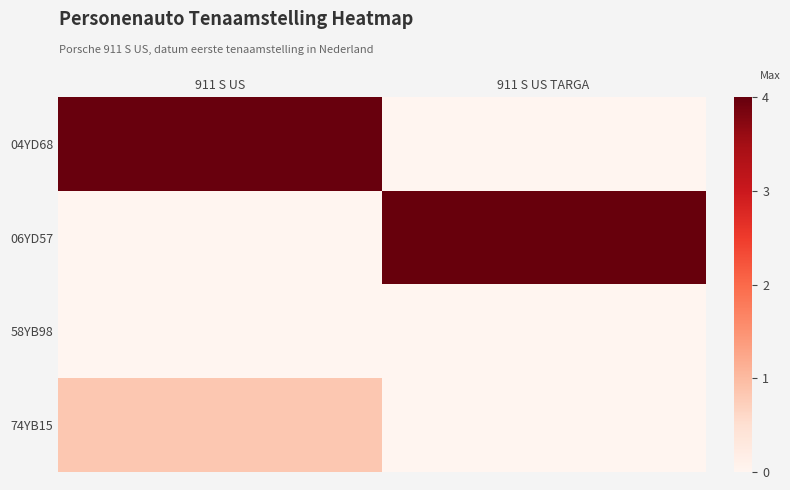

What is the sum of all 74YB15 values?

0.8